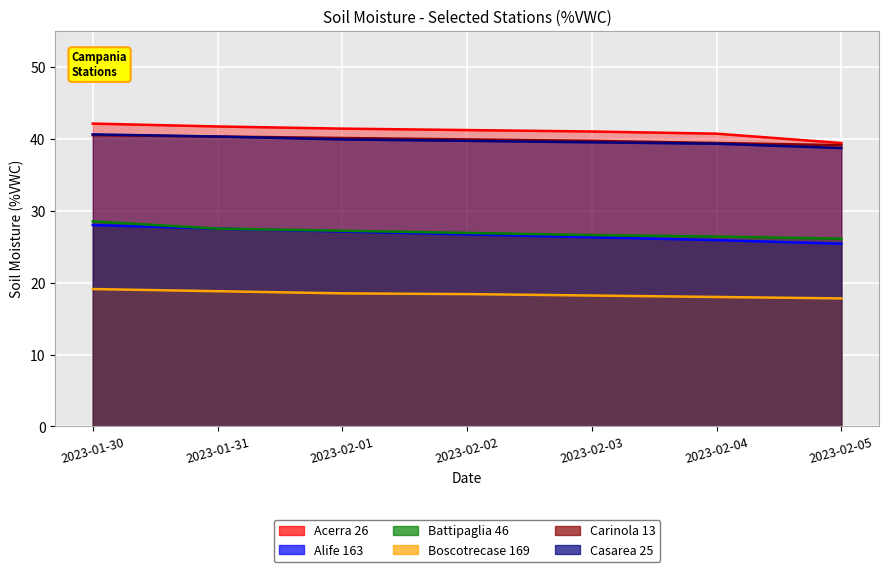

True or false: Alife 163 and Battipaglia 46 intersect in this chart.

False